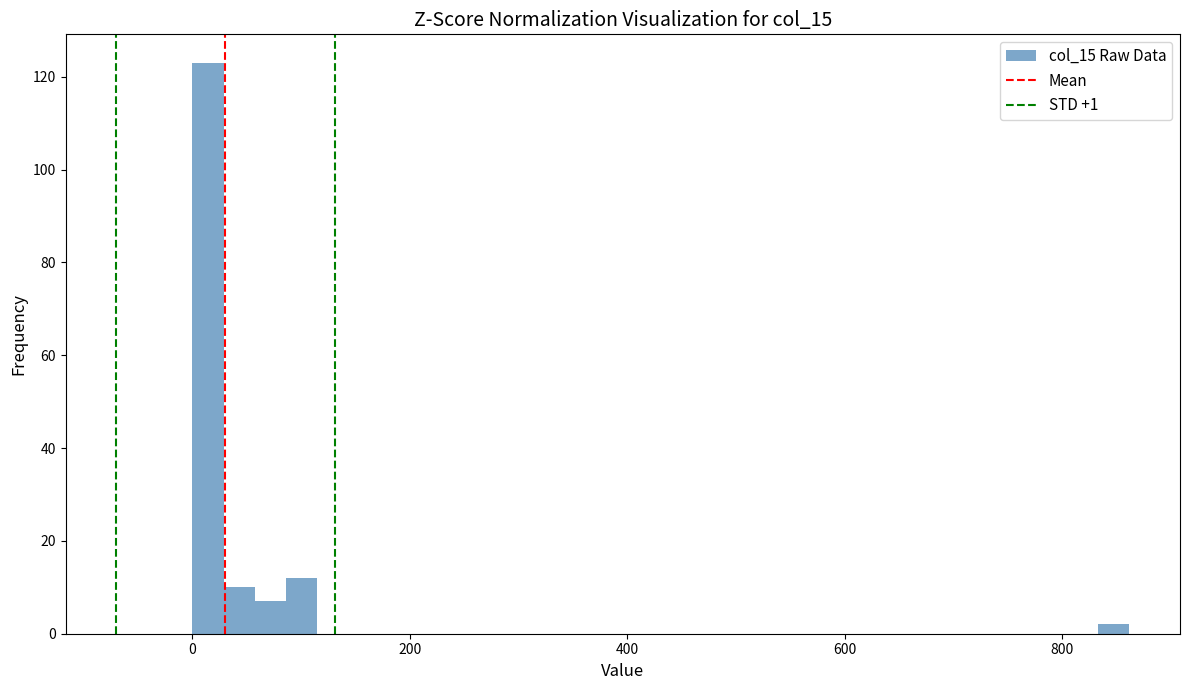

Around what value on the x-axis is the tallest bar? Give the approximate position of its centre, as read against the axis.

20